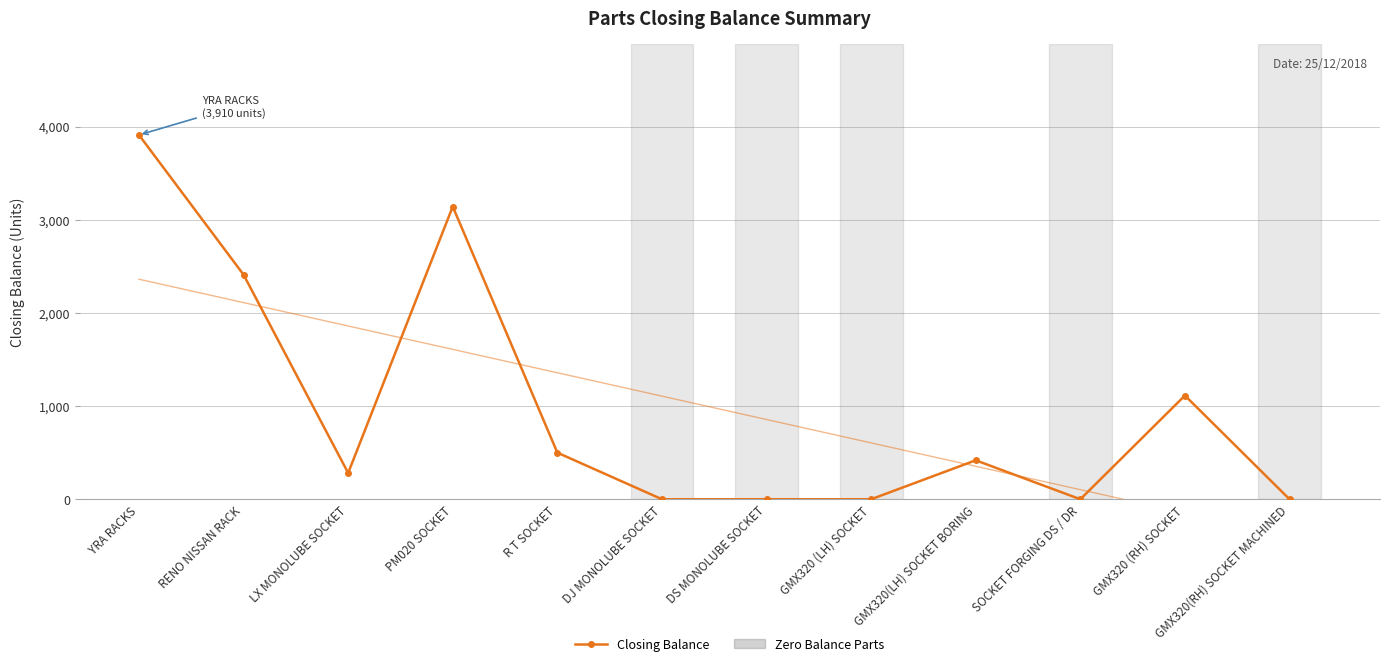

Does the chart have visible grid lines?

Yes